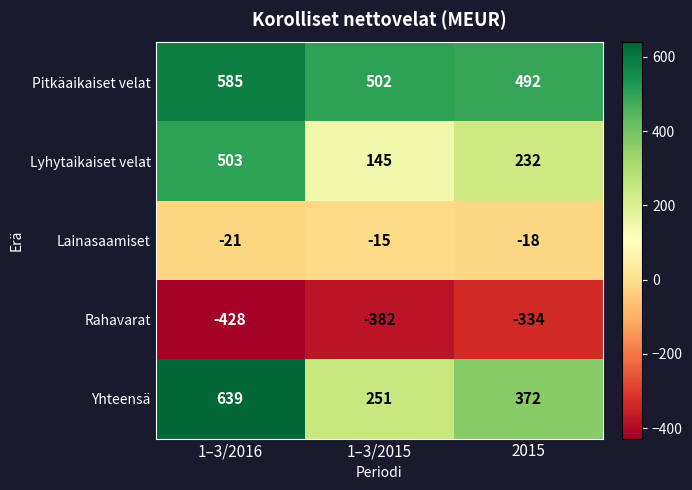

Which label corresponds to the largest value in the chart?

1–3/2016